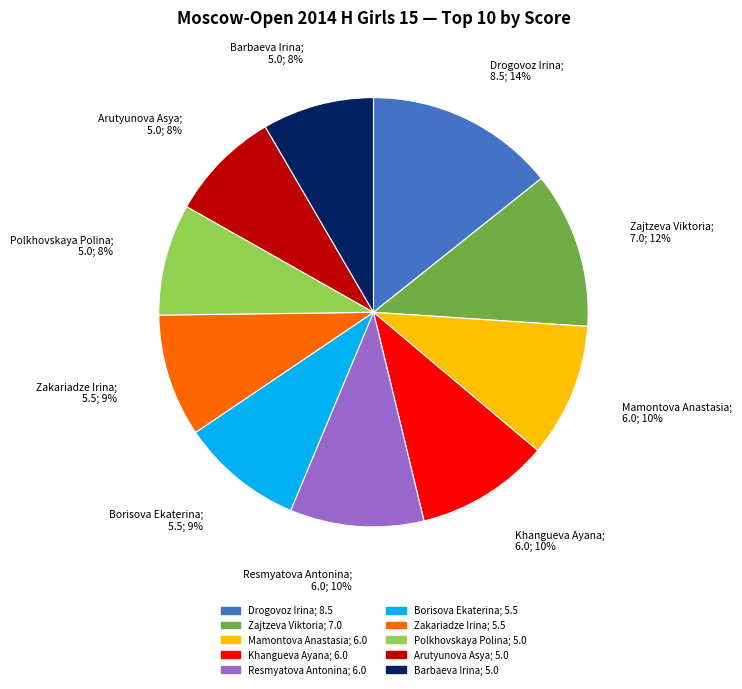

To the nearest percent, what is the difference between the Drogovoz Irina and Resmyatova Antonina slice percentages?

4%